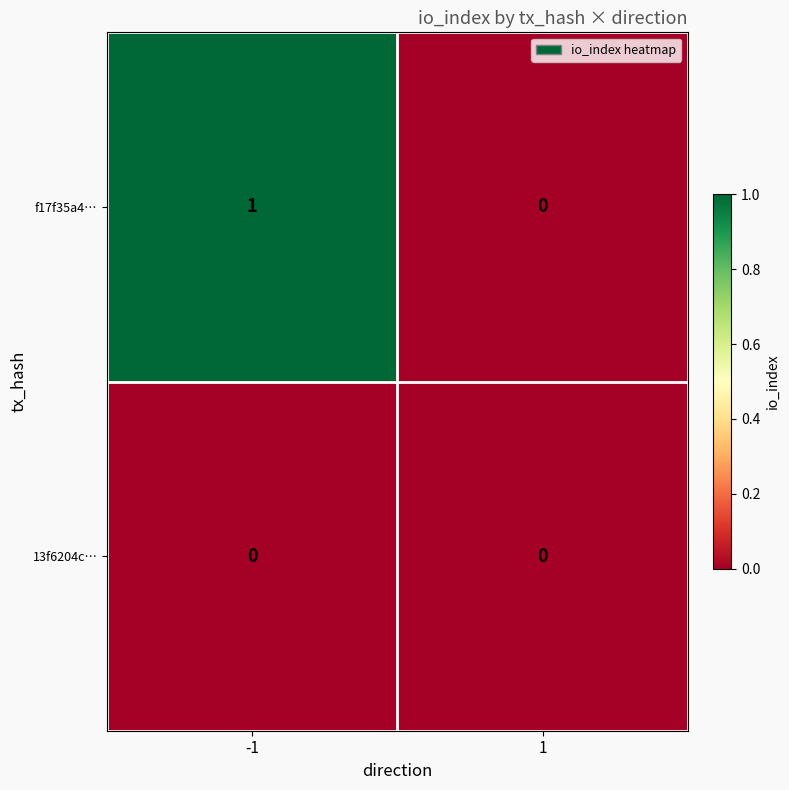

Rank the categories by f17f35a4… value from highest to lowest.

-1, 1